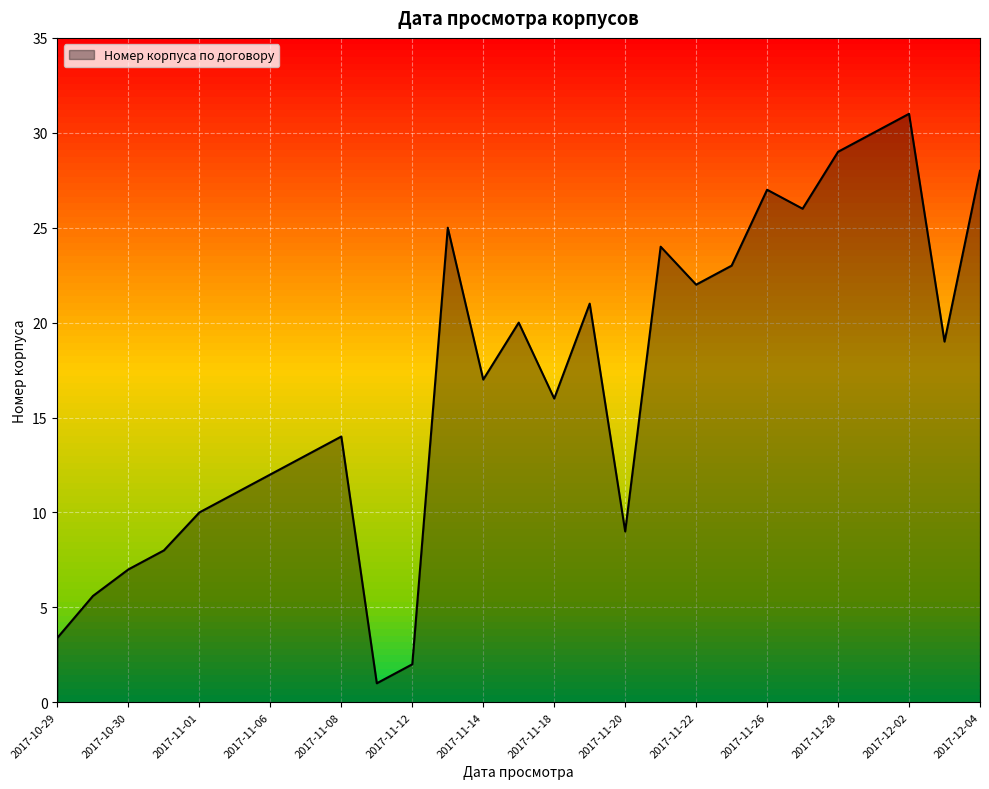

What is the maximum value shown in the chart?

31.0